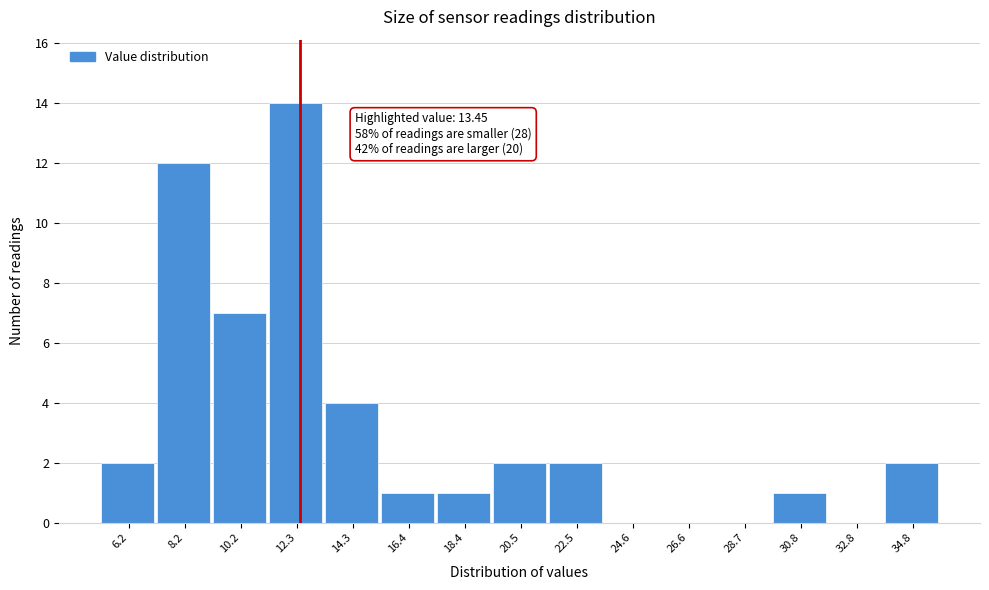

Reading right to left, transcribe all the data shown in this chart.

34.8=2	32.8=0	30.8=1	28.7=0	26.6=0	24.6=0	22.5=2	20.5=2	18.4=1	16.4=1	14.3=4	12.3=14	10.2=7	8.2=12	6.2=2